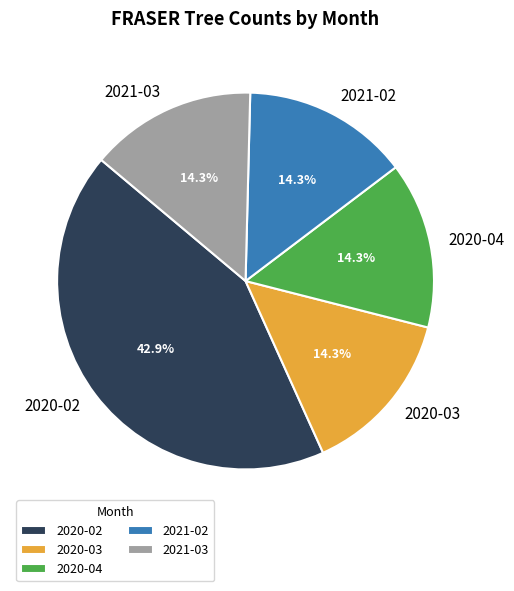

To the nearest percent, what portion does 2020-04 represent?

14%